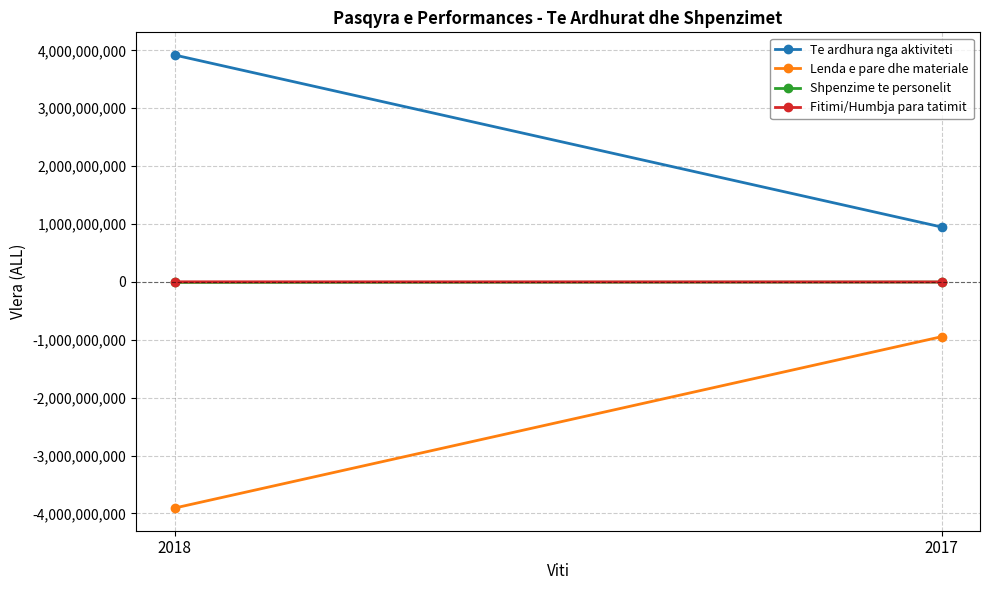

At which category is the sum across all series the highest?

2018